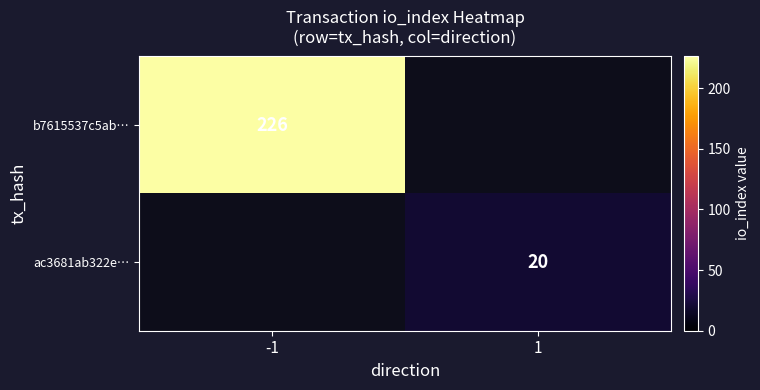

Count the number of categories in the chart.

2